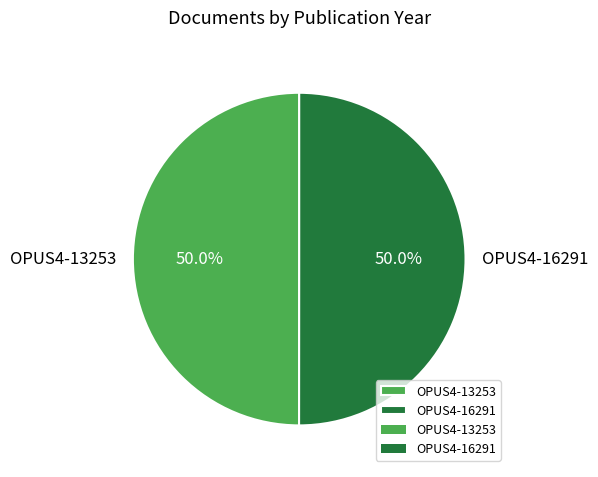

Do OPUS4-16291 and OPUS4-13253 together represent more than half of the pie?

Yes